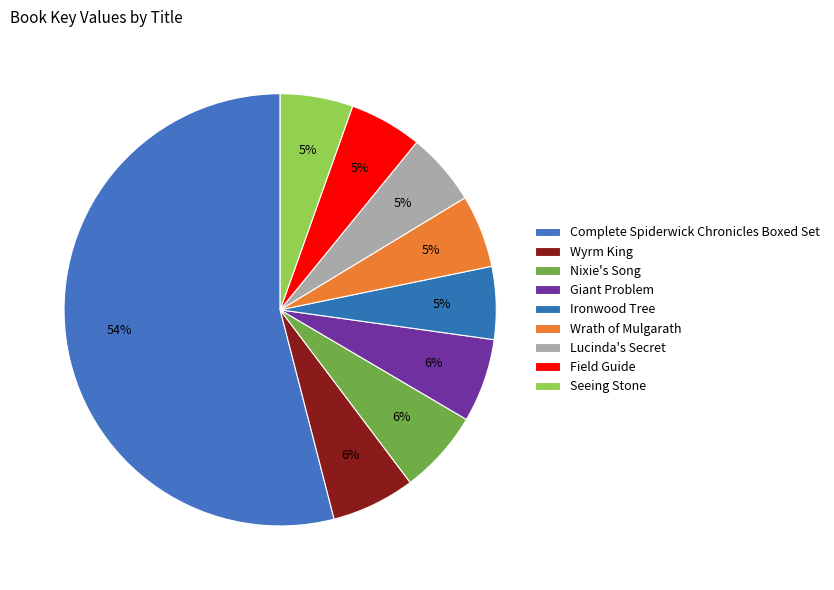

To the nearest percent, what is the difference between the Complete Spiderwick Chronicles Boxed Set and Ironwood Tree slice percentages?

49%